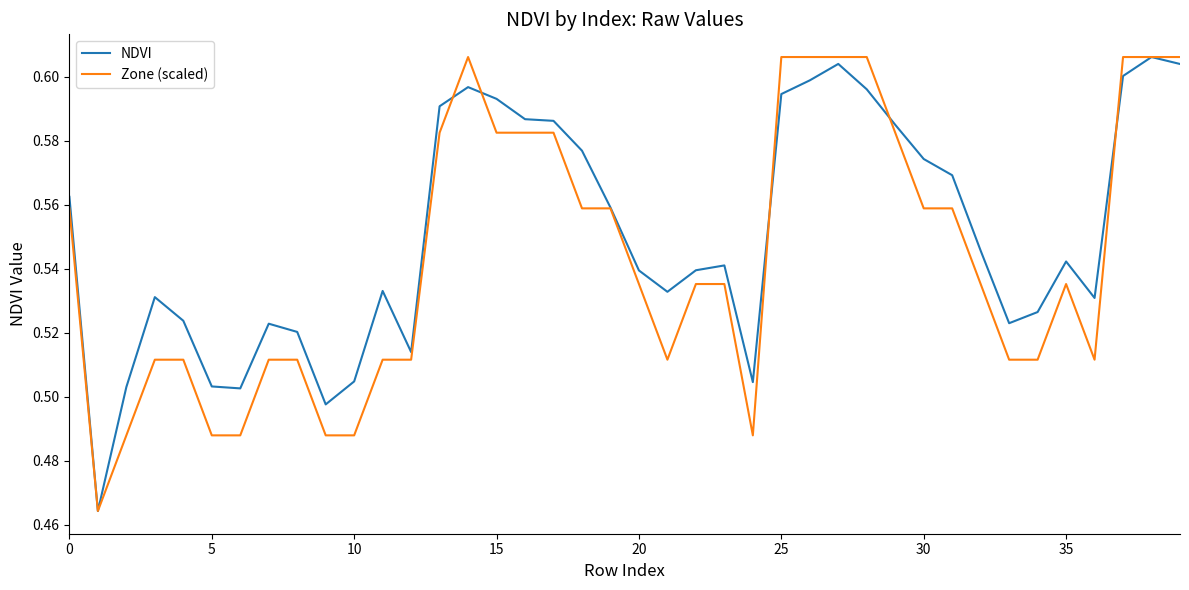

Which series has the largest total across all categories?

NDVI